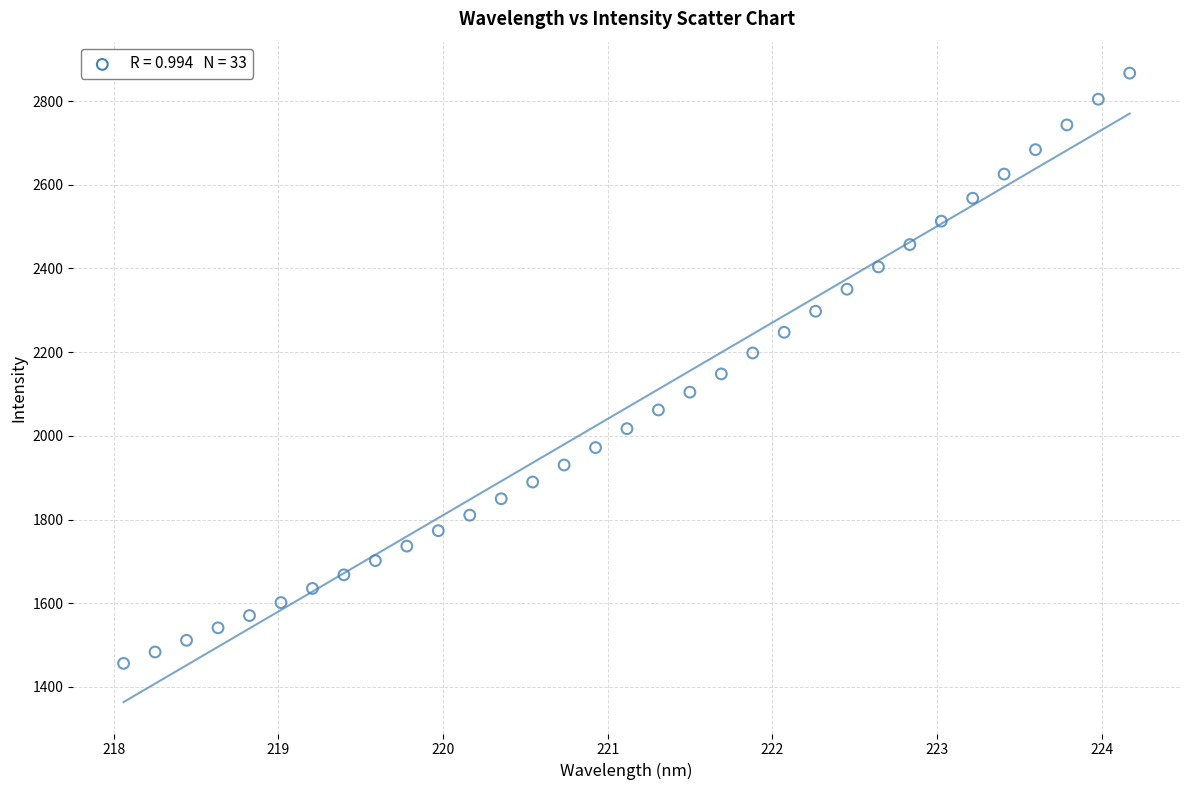

What is the range of X values (max minus min)?

6.1